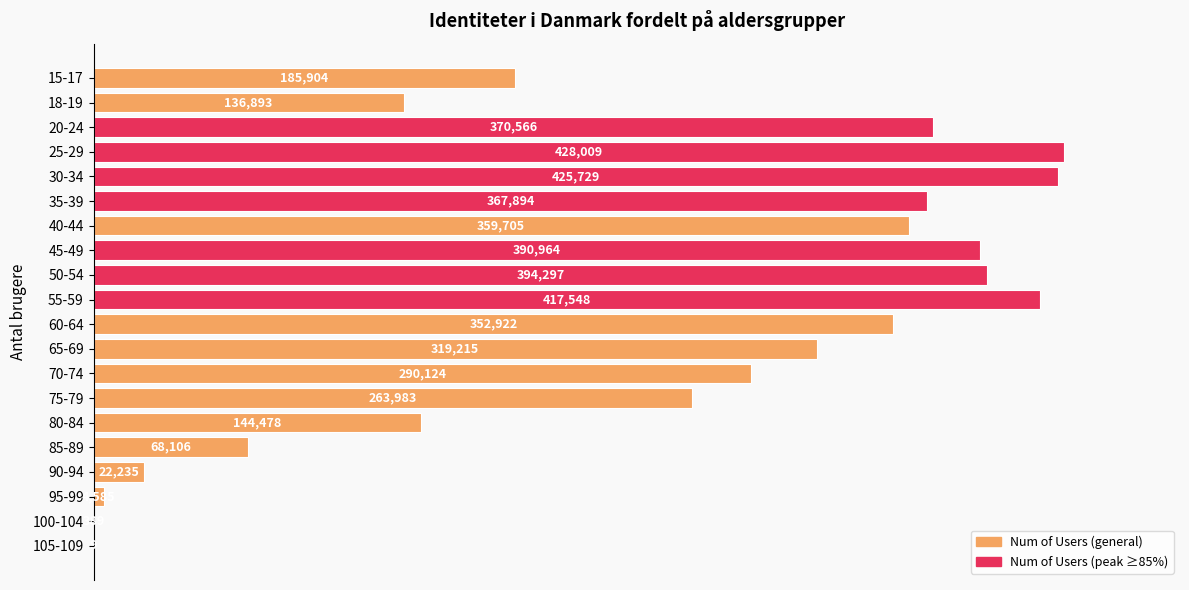

Reading bottom to top, what are all the values shown in this chart?

105-109=9	100-104=389	95-99=4585	90-94=22235	85-89=68106	80-84=144478	75-79=263983	70-74=290124	65-69=319215	60-64=352922	55-59=417548	50-54=394297	45-49=390964	40-44=359705	35-39=367894	30-34=425729	25-29=428009	20-24=370566	18-19=136893	15-17=185904